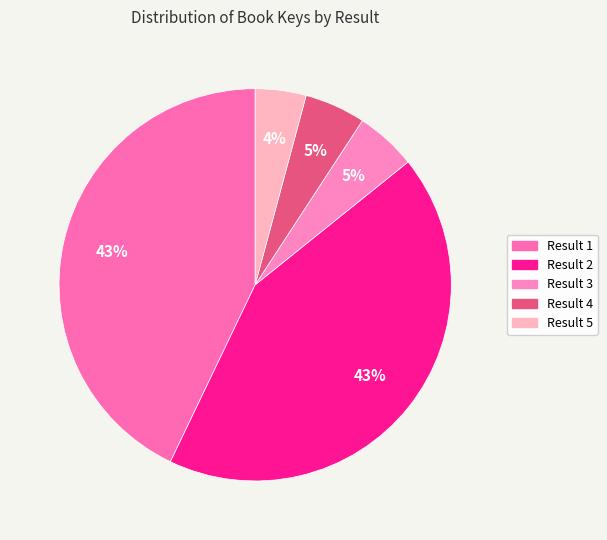

Does any single category account for the majority?

No